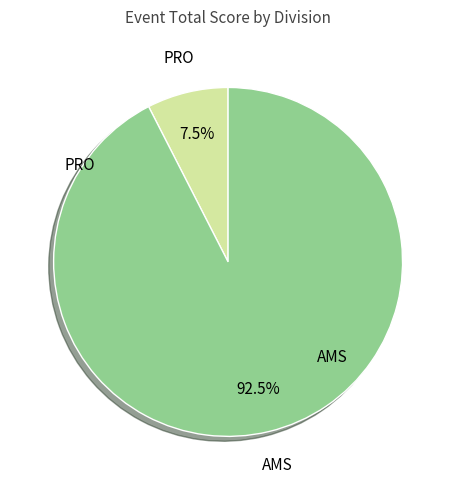

Does any single category account for the majority?

Yes